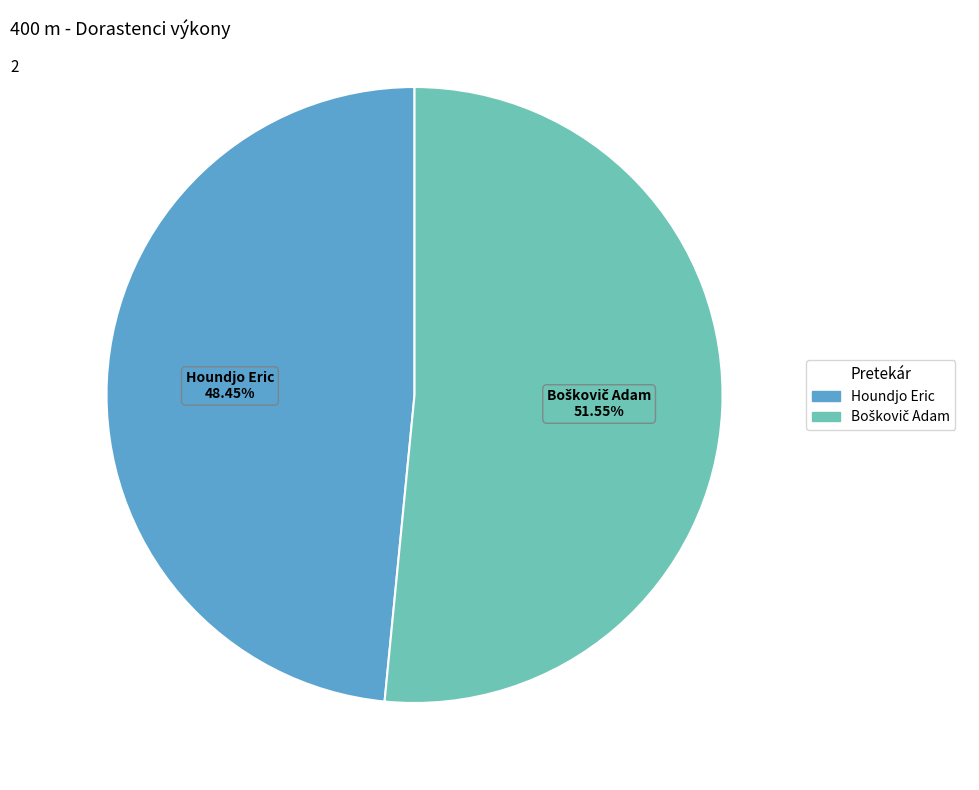

Does Houndjo Eric represent more than half of the total?

No